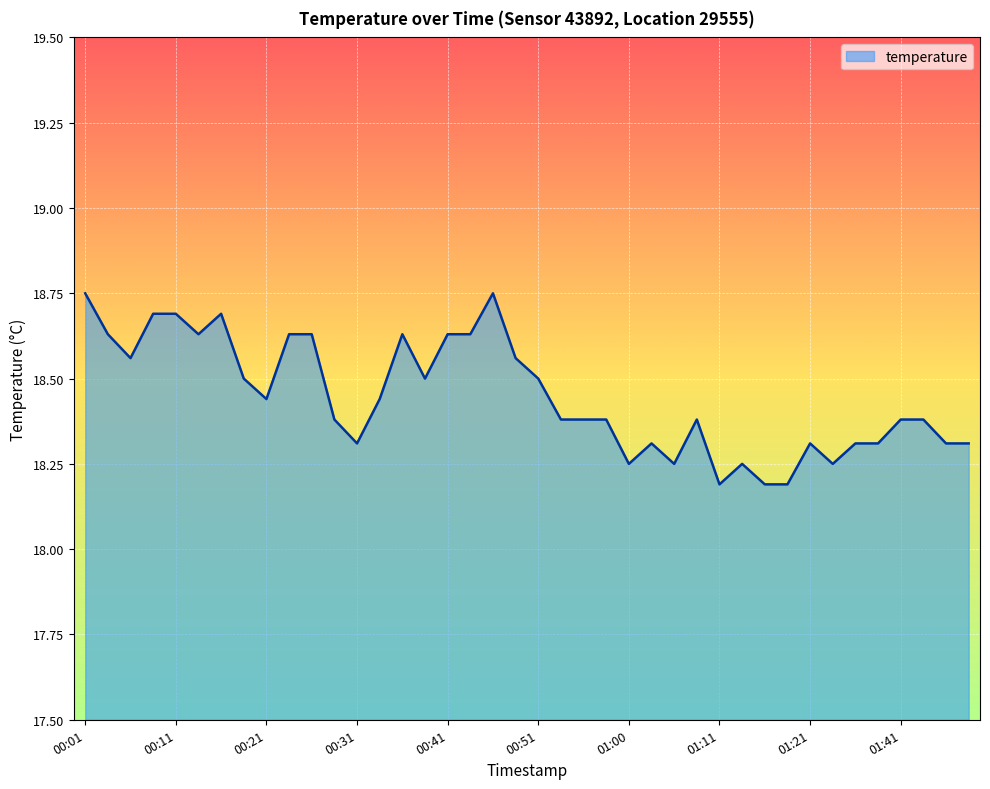

How many lines are shown in the chart?

1